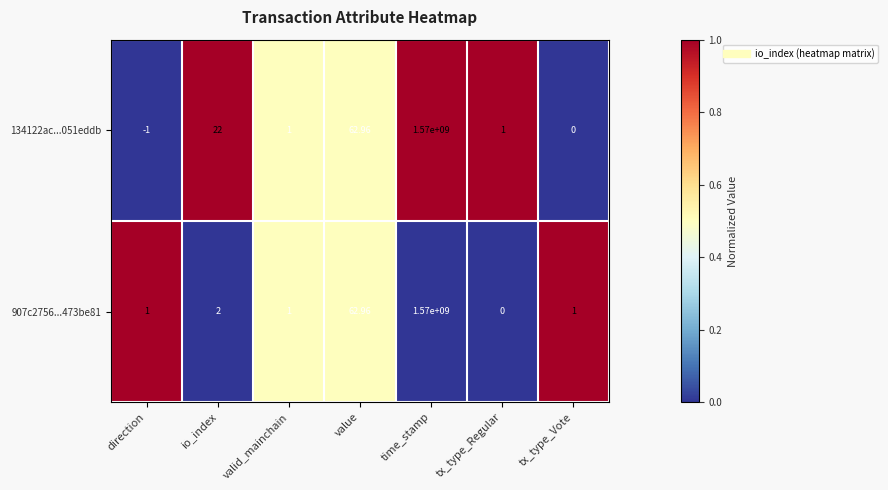

At which category is the sum across all series the highest?

time_stamp